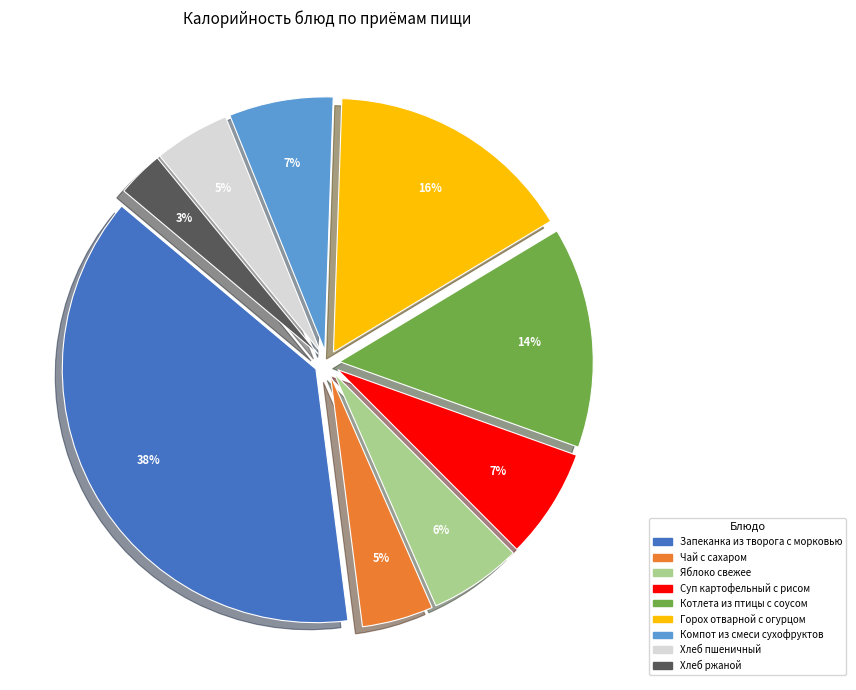

Which category has the smallest portion of the pie?

Хлеб ржаной